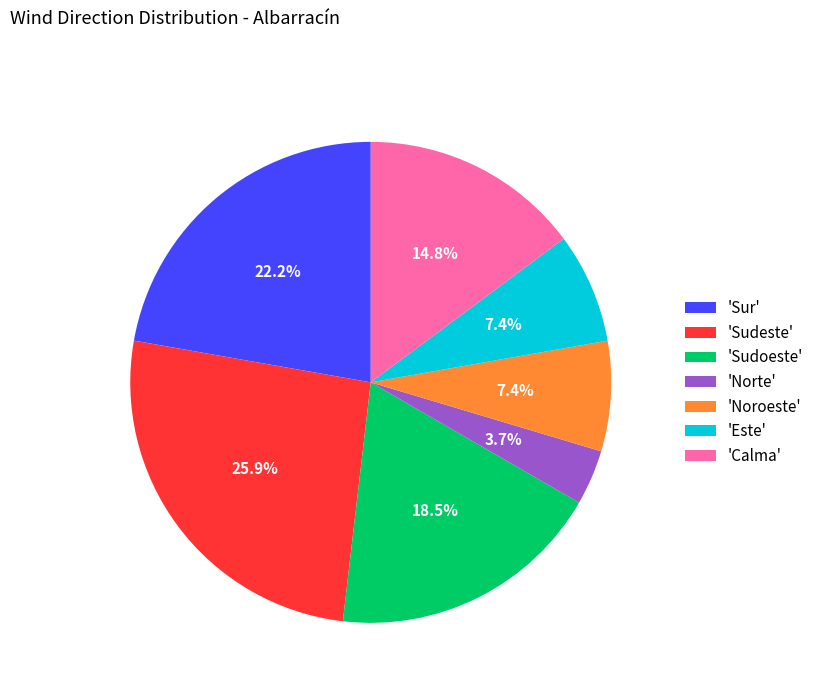

To the nearest percent, what is the difference between the largest and smallest slice percentages?

22%